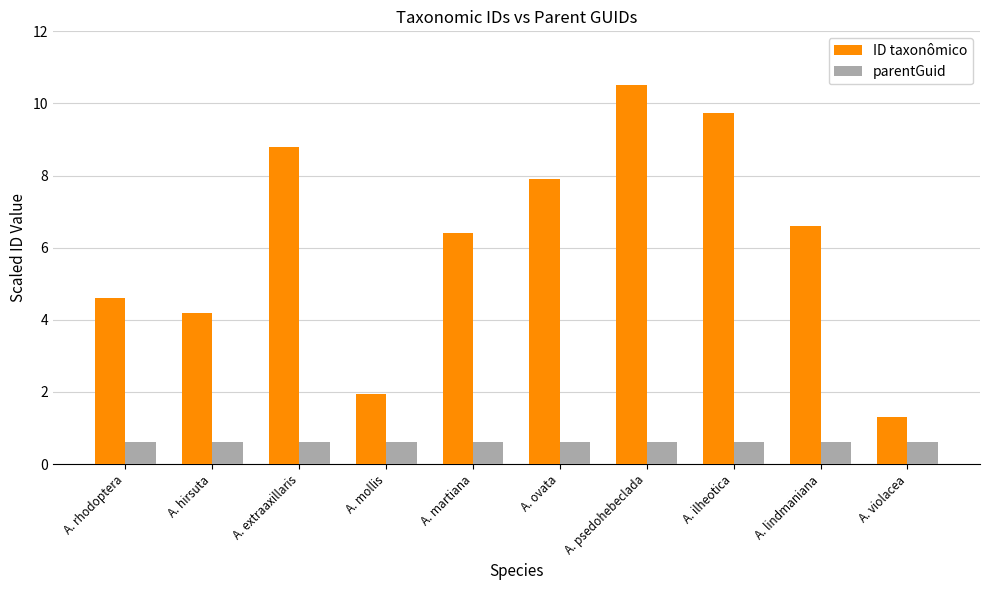

What is the spread (max minus min) of values at A. psedohebeclada?

9.9